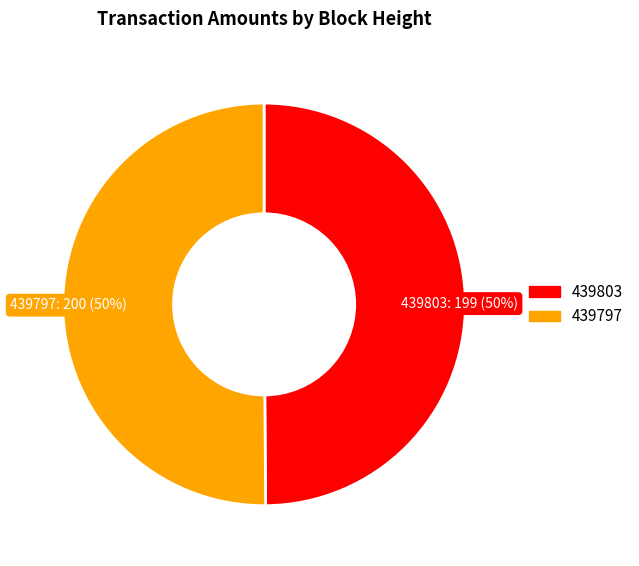

To the nearest percent, what portion does 439803 represent?

50%